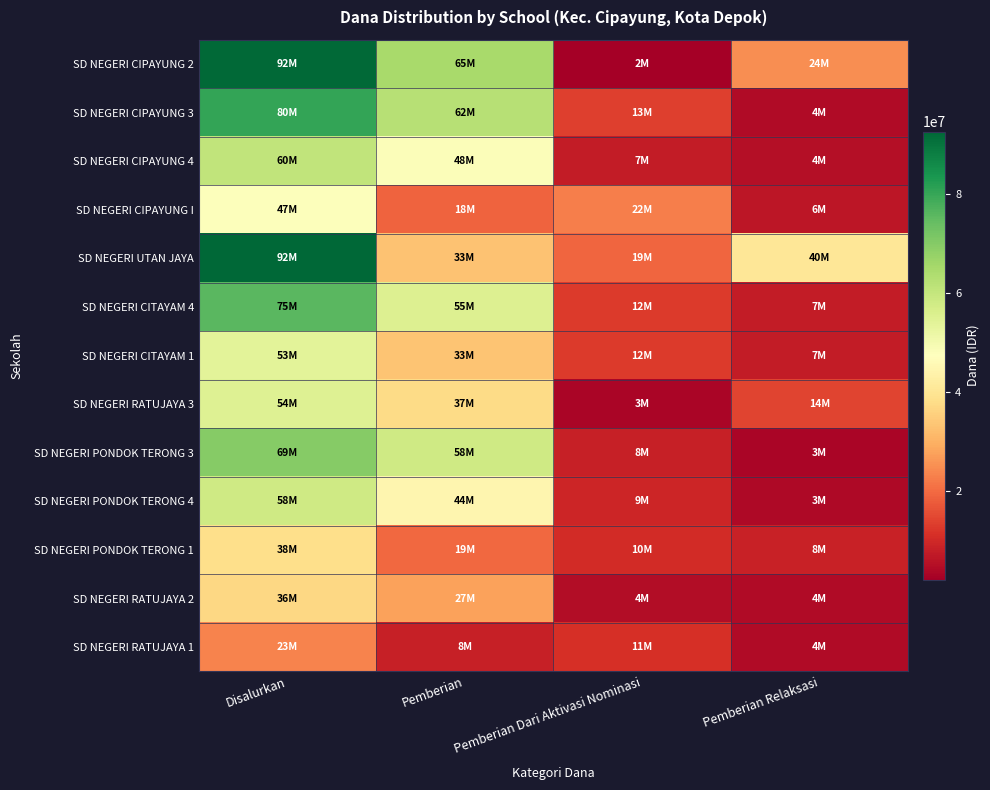

Reading left to right, extract all data points from this chart.

SD NEGERI CIPAYUNG 2: Disalurkan=92025000	Pemberian=65025000	Pemberian Dari Aktivasi Nominasi=2025000	Pemberian Relaksasi=24975000
SD NEGERI CIPAYUNG 3: Disalurkan=80325000	Pemberian=62325000	Pemberian Dari Aktivasi Nominasi=13500000	Pemberian Relaksasi=4500000
SD NEGERI CIPAYUNG 4: Disalurkan=60525000	Pemberian=48150000	Pemberian Dari Aktivasi Nominasi=7425000	Pemberian Relaksasi=4950000
SD NEGERI CIPAYUNG I: Disalurkan=47925000	Pemberian=18675000	Pemberian Dari Aktivasi Nominasi=22725000	Pemberian Relaksasi=6525000
SD NEGERI UTAN JAYA: Disalurkan=92700000	Pemberian=33075000	Pemberian Dari Aktivasi Nominasi=19125000	Pemberian Relaksasi=40500000
SD NEGERI CITAYAM 4: Disalurkan=75825000	Pemberian=55350000	Pemberian Dari Aktivasi Nominasi=12825000	Pemberian Relaksasi=7650000
SD NEGERI CITAYAM 1: Disalurkan=53775000	Pemberian=33300000	Pemberian Dari Aktivasi Nominasi=12825000	Pemberian Relaksasi=7650000
SD NEGERI RATUJAYA 3: Disalurkan=54900000	Pemberian=37575000	Pemberian Dari Aktivasi Nominasi=3150000	Pemberian Relaksasi=14175000
SD NEGERI PONDOK TERONG 3: Disalurkan=69750000	Pemberian=58275000	Pemberian Dari Aktivasi Nominasi=8100000	Pemberian Relaksasi=3375000
SD NEGERI PONDOK TERONG 4: Disalurkan=58050000	Pemberian=44775000	Pemberian Dari Aktivasi Nominasi=9450000	Pemberian Relaksasi=3825000
SD NEGERI PONDOK TERONG 1: Disalurkan=38475000	Pemberian=19575000	Pemberian Dari Aktivasi Nominasi=10350000	Pemberian Relaksasi=8550000
SD NEGERI RATUJAYA 2: Disalurkan=36900000	Pemberian=27675000	Pemberian Dari Aktivasi Nominasi=4725000	Pemberian Relaksasi=4500000
SD NEGERI RATUJAYA 1: Disalurkan=23625000	Pemberian=8100000	Pemberian Dari Aktivasi Nominasi=11025000	Pemberian Relaksasi=4500000